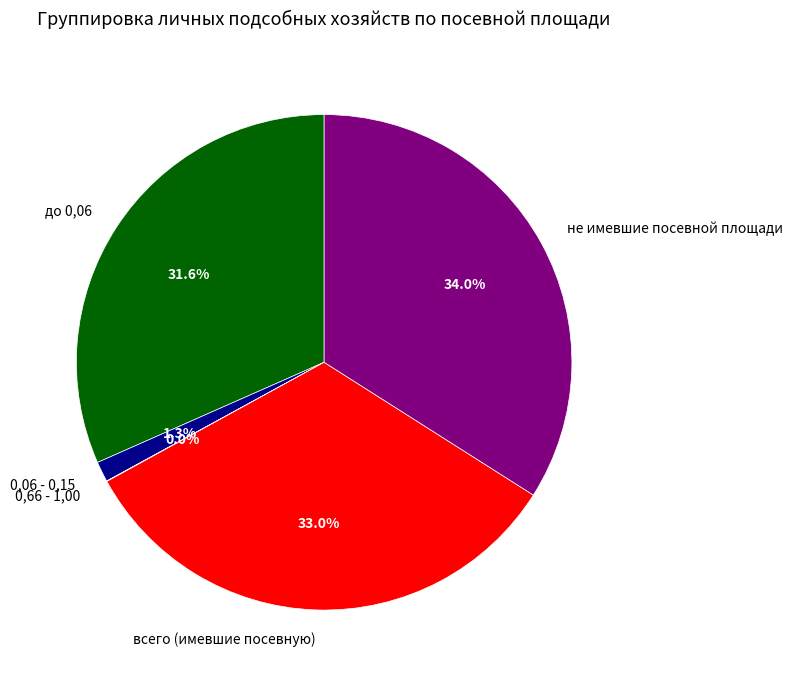

To the nearest percent, what is the difference between the largest and smallest slice percentages?

34%